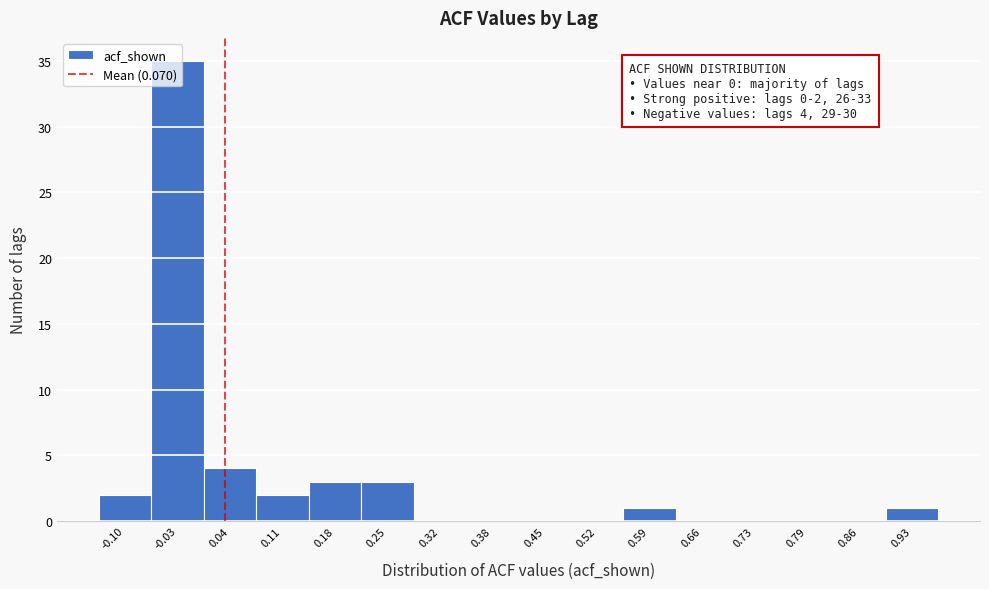

What is the change in value from 0.52 to 0.59?

+1